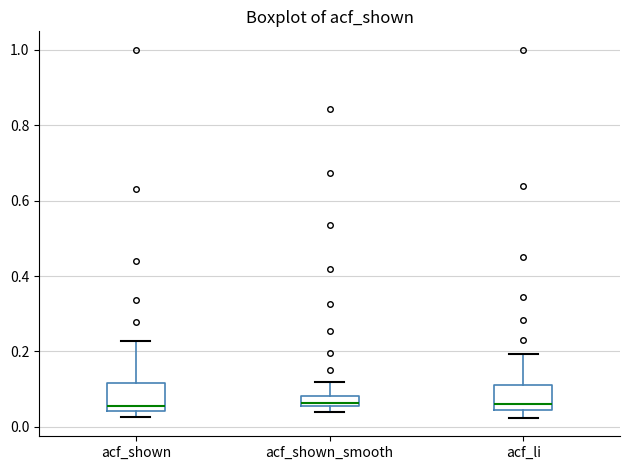

Where is the upper edge of the box for acf_shown on the y-axis? The values are not printed on the chart, so give them approximately, as read against the axis.

0.12